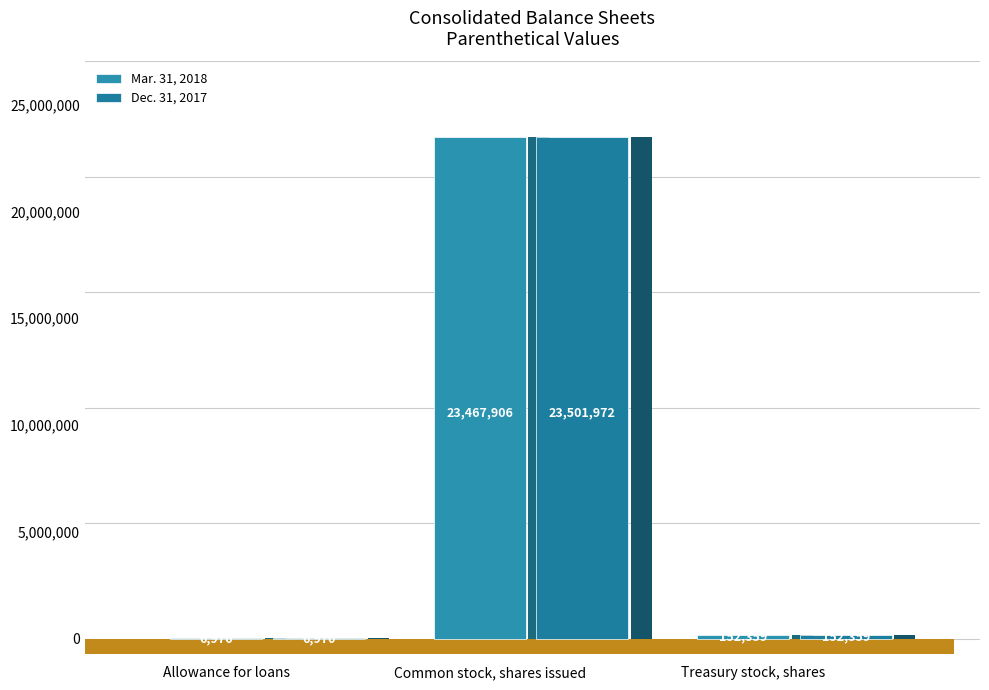

Reading left to right, list all the values displayed in this chart.

Mar. 31, 2018: 6976	23467906	152359
Dec. 31, 2017: 6970	23501972	152359